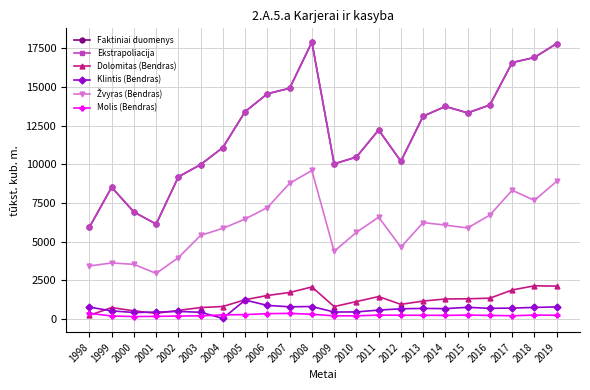

Does the chart have visible grid lines?

Yes